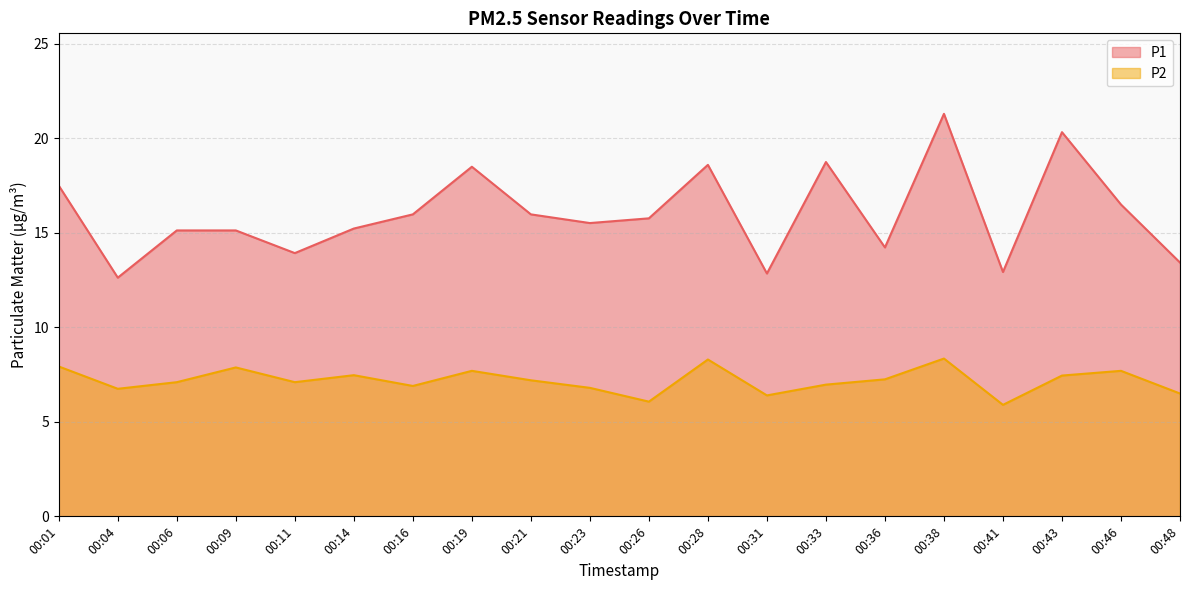

List the series in order of their peak value, lowest first.

P2, P1